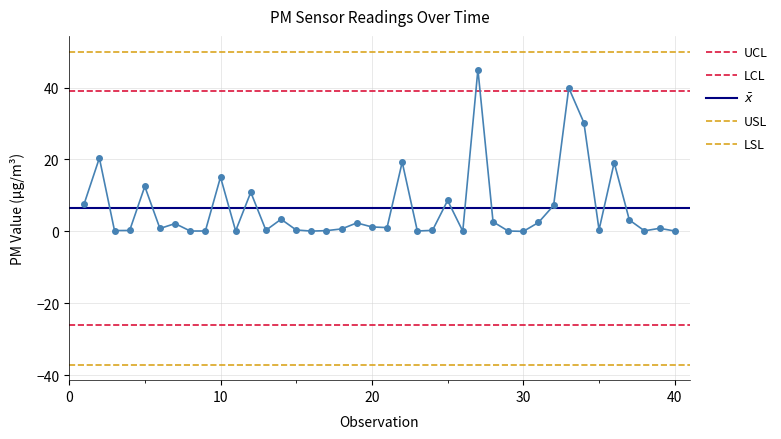

Reading left to right, what are all the values shown in this chart?

7.7	20.4	0.2	0.2	12.5	0.8	2.2	0.1	0.1	15.1	0.1	10.9	0.3	3.4	0.4	0.1	0.2	0.7	2.4	1.2	1.1	19.3	0.1	0.3	8.6	0.1	45.0	2.6	0.1	0.0	2.5	7.2	39.9	30.2	0.4	19.1	3.2	0.1	0.8	0.1